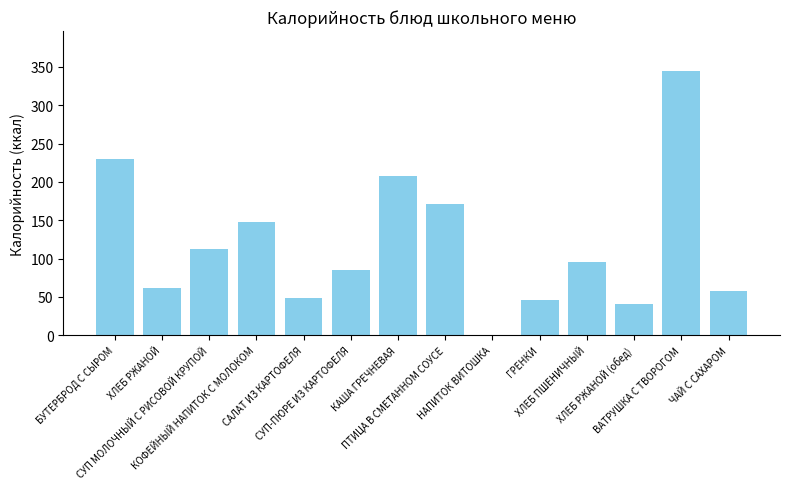

What is the greatest value displayed?

345.0